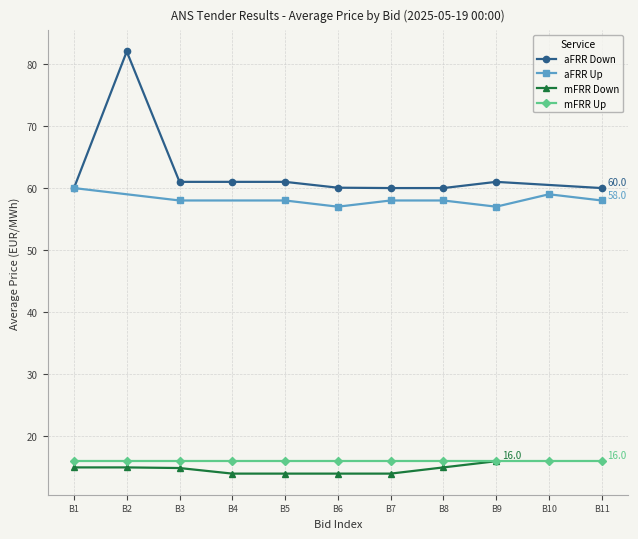

What are all the series names shown in the legend?

aFRR Down, aFRR Up, mFRR Down, mFRR Up